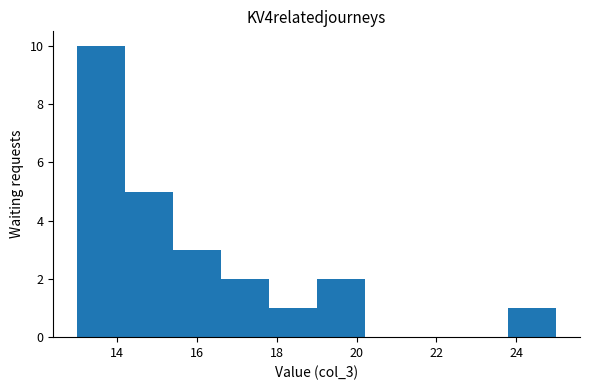

Reading left to right, list every bar in this chart as the range it spans on the x-axis followed by its height. The values are not printed on the chart, so give them approximately, as read against the axis.

13.0 to 14.2: 10
14.2 to 15.4: 5
15.4 to 16.6: 3
16.6 to 17.8: 2
17.8 to 19.0: 1
19.0 to 20.2: 2
20.2 to 21.4: 0
21.4 to 22.6: 0
22.6 to 23.8: 0
23.8 to 25.0: 1